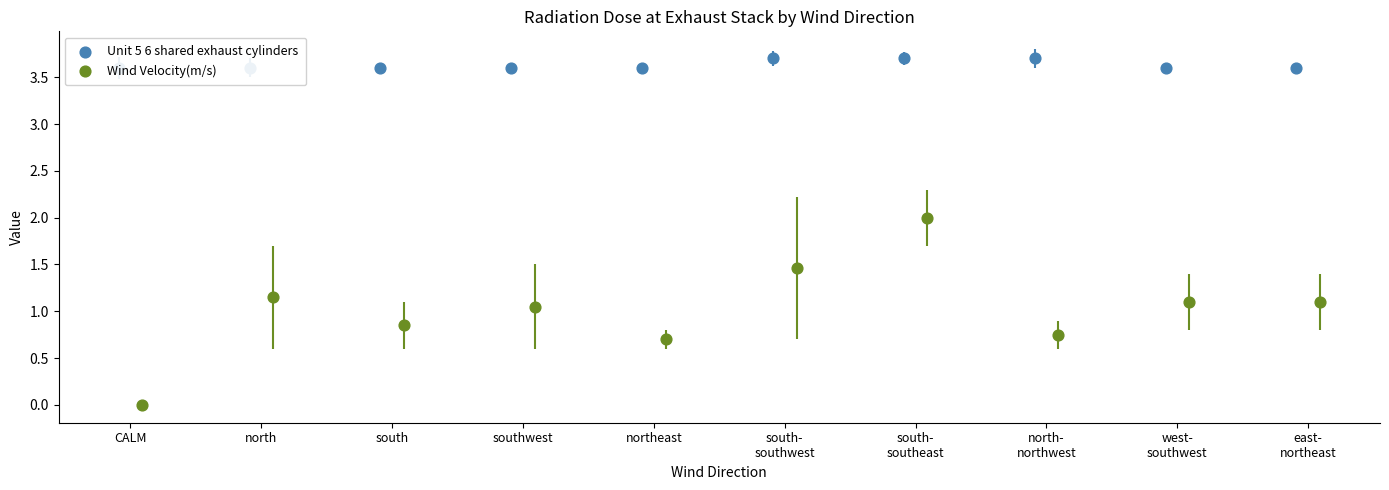

At which category is the sum across all series the highest?

south-
southeast